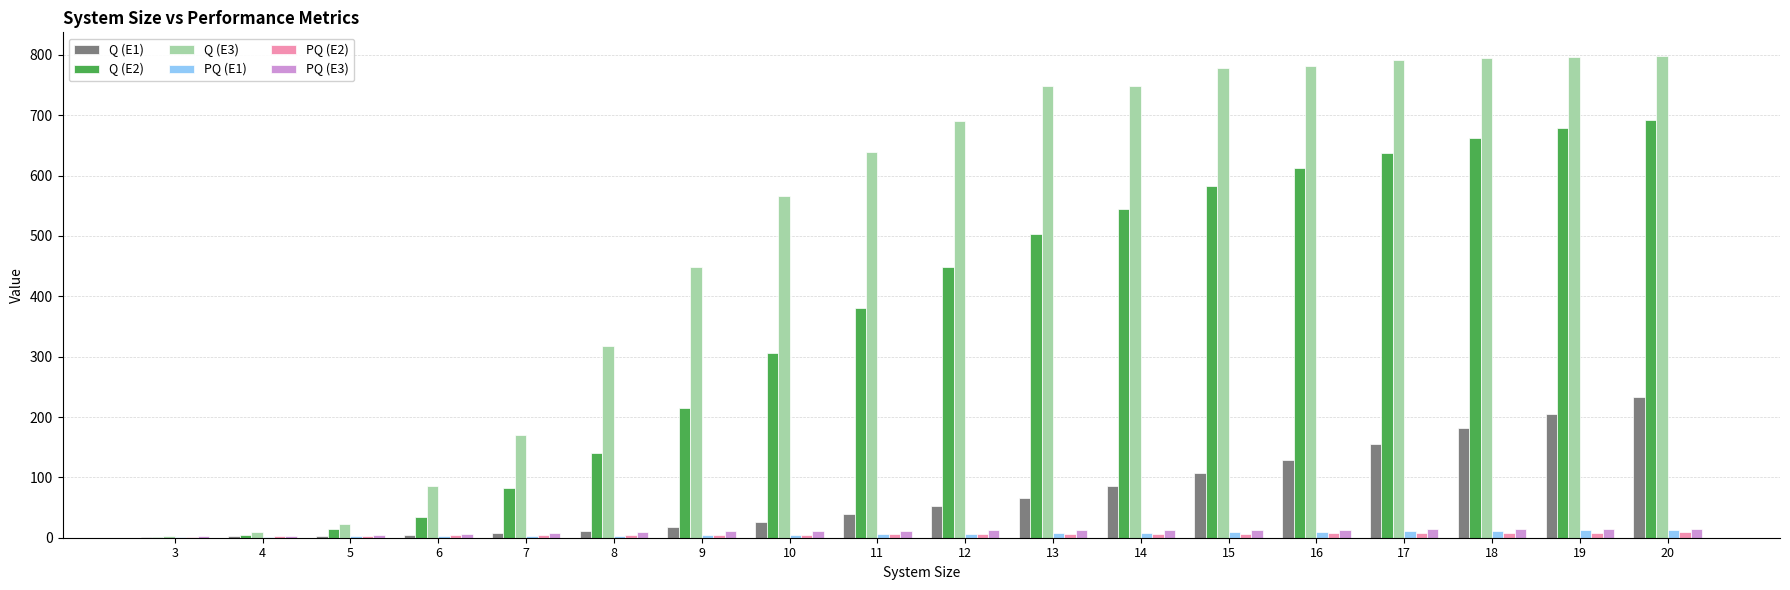

What are all the series names shown in the legend?

Q (E1), Q (E2), Q (E3), PQ (E1), PQ (E2), PQ (E3)